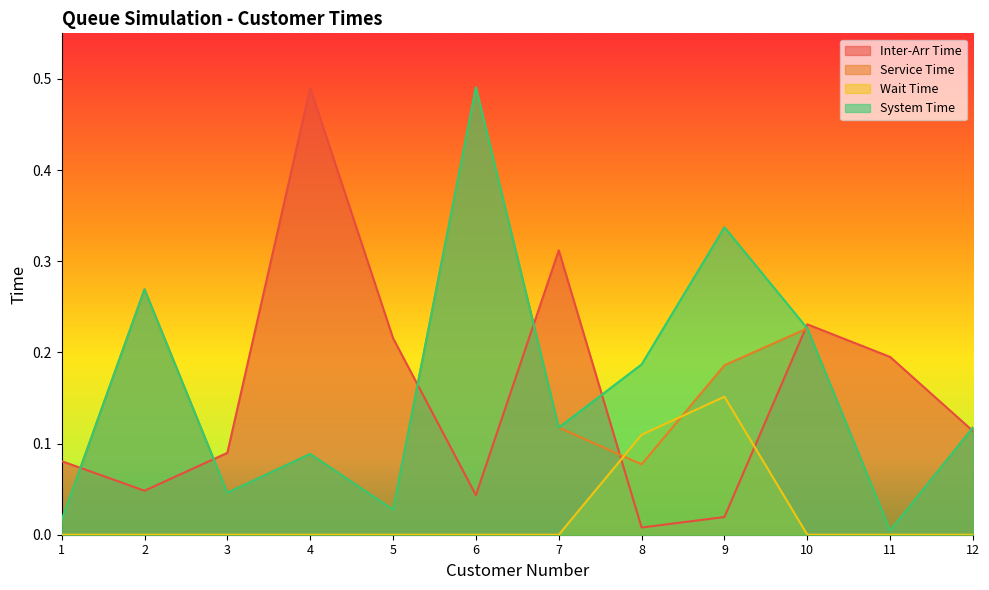

Reading right to left, what are all the values shown in this chart?

Inter-Arr Time: 12=0.1	11=0.2	10=0.2	9=0.0	8=0.0	7=0.3	6=0.0	5=0.2	4=0.5	3=0.1	2=0.0	1=0.1
Service Time: 12=0.1	11=0.0	10=0.2	9=0.2	8=0.1	7=0.1	6=0.5	5=0.0	4=0.1	3=0.0	2=0.3	1=0.0
Wait Time: 12=0.0	11=0.0	10=0.0	9=0.2	8=0.1	7=0.0	6=0.0	5=0.0	4=0.0	3=0.0	2=0.0	1=0.0
System Time: 12=0.1	11=0.0	10=0.2	9=0.3	8=0.2	7=0.1	6=0.5	5=0.0	4=0.1	3=0.0	2=0.3	1=0.0